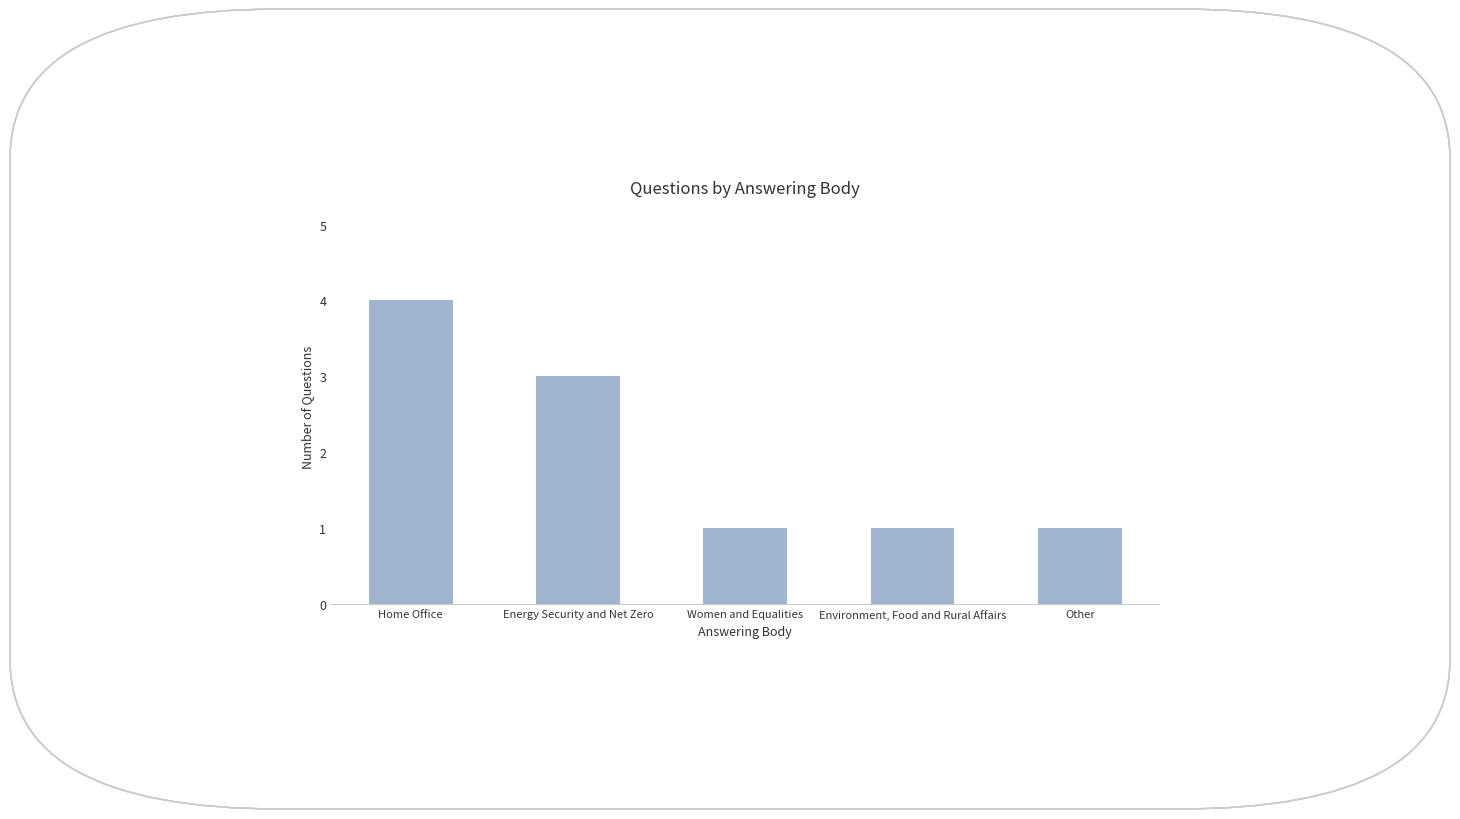

What is the difference between the values at Home Office and Other?

3